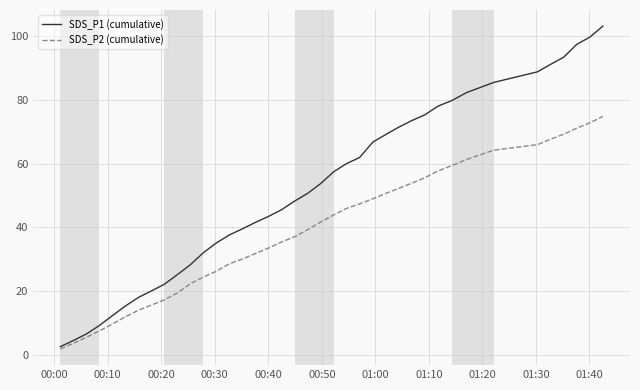

True or false: SDS_P2 (cumulative) has more than 0 interior local peaks.

False